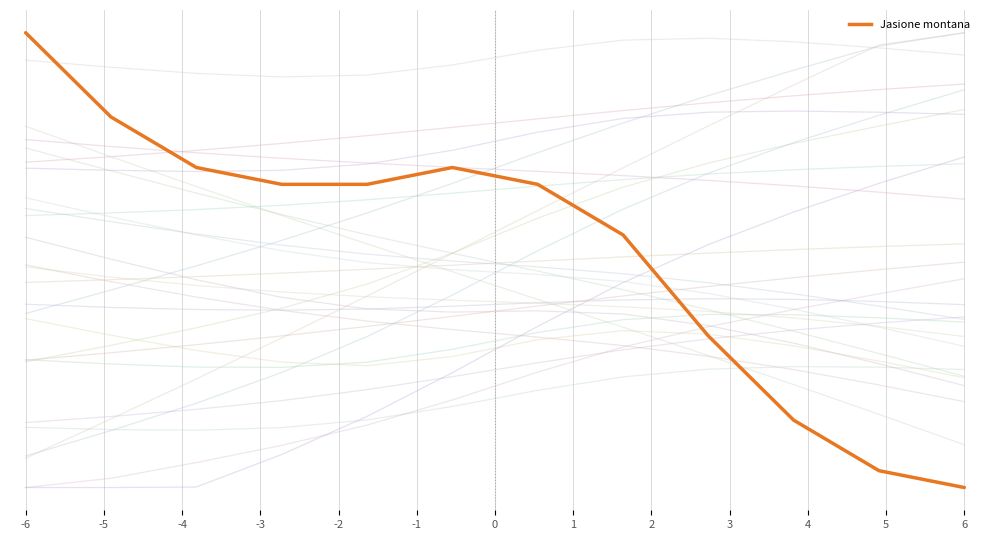

List the labels in order of value, largest first.

-6, -5, -4, -1, -3, -2, 0, 1, 2, 3, 4, 5